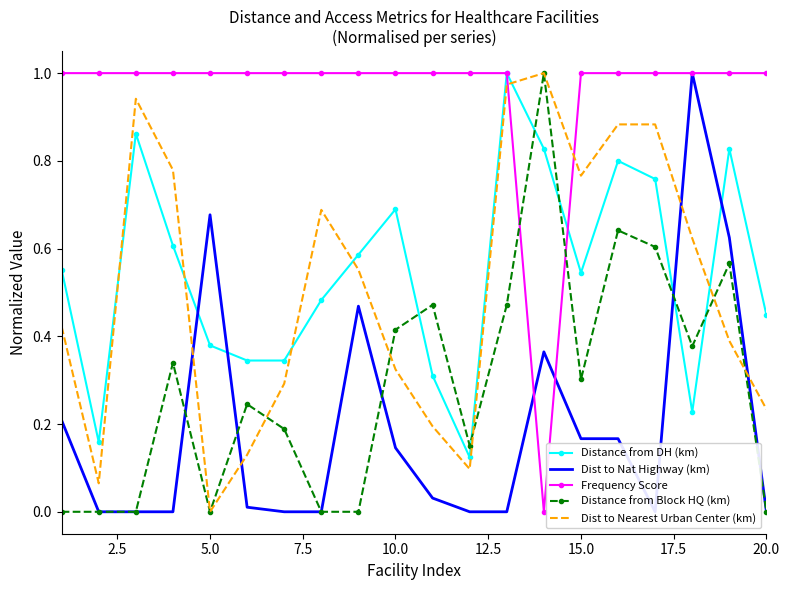

How many interior local peaks does the Dist to Nat Highway (km) series have?

4